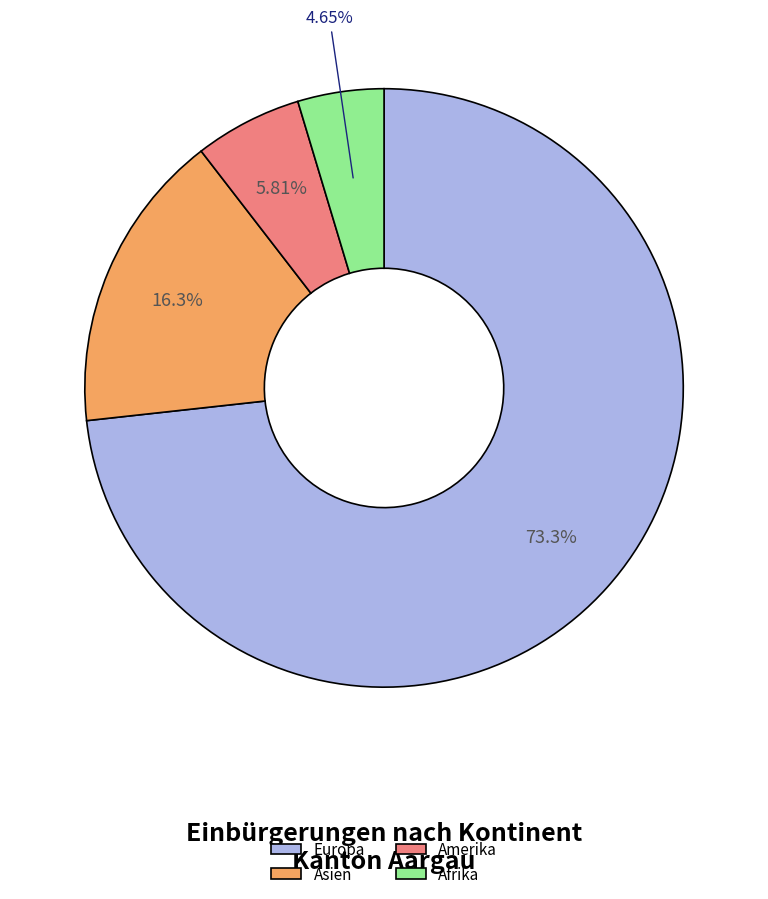

What is the ratio of the value at Afrika to the value at Amerika?

0.8